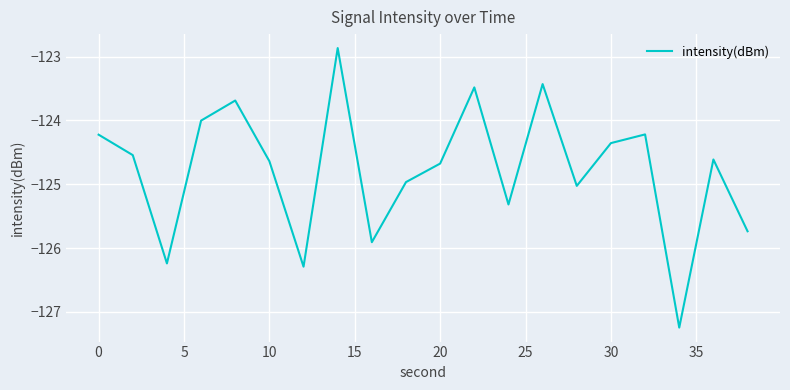

What is the minimum value shown in the chart?

-127.2